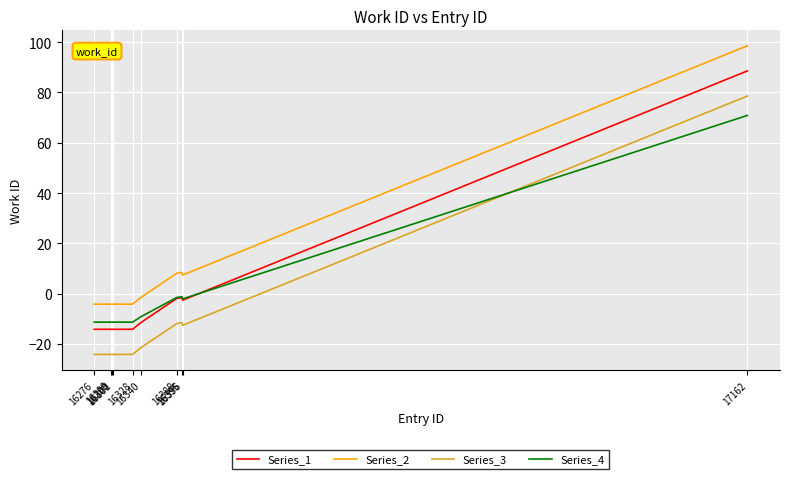

Which series has the largest total across all categories?

Series_2